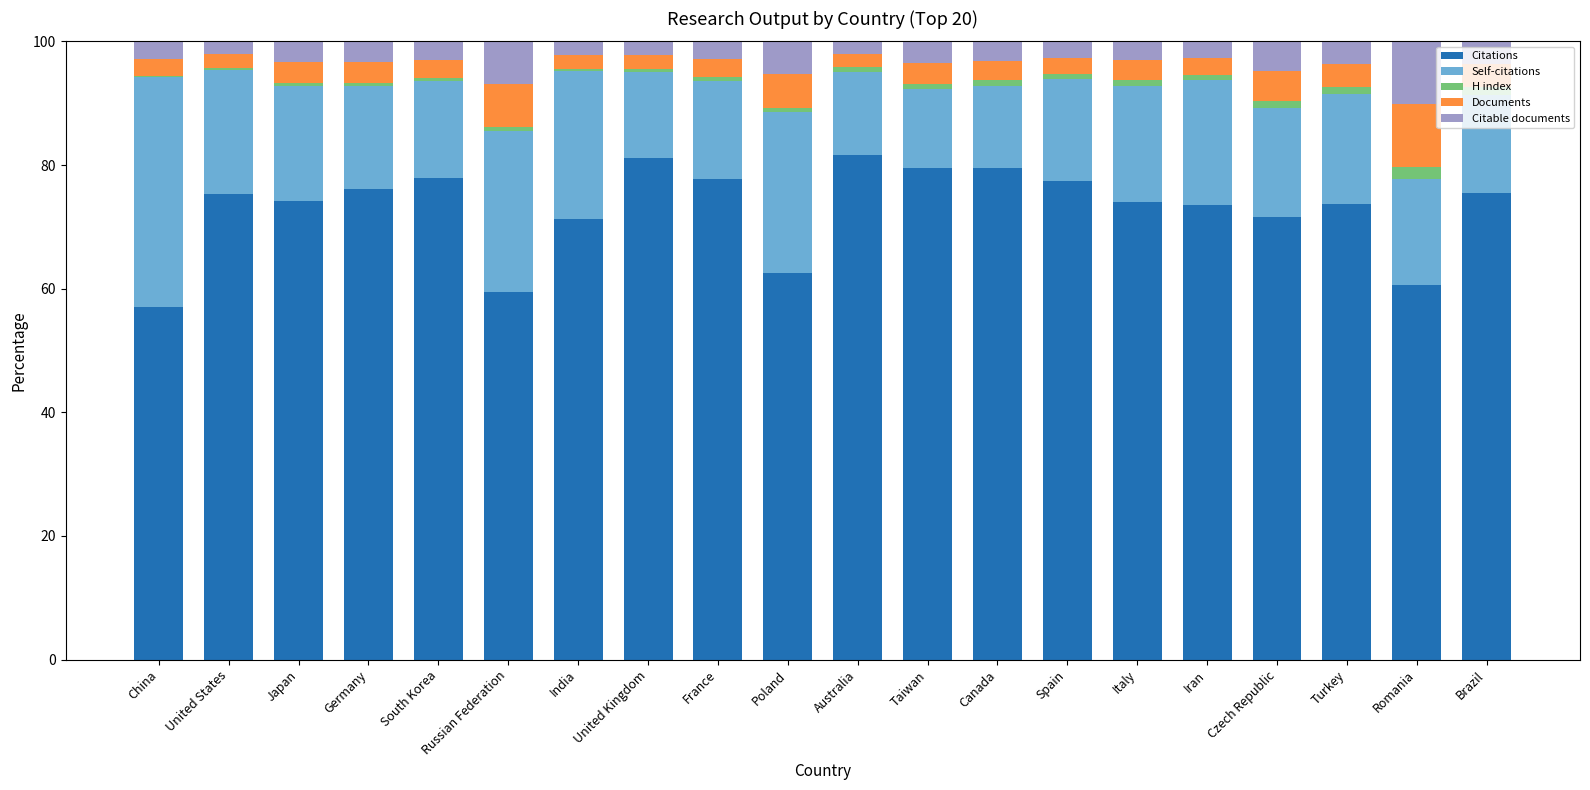

True or false: Citations has a value of 57.1 at China.

True